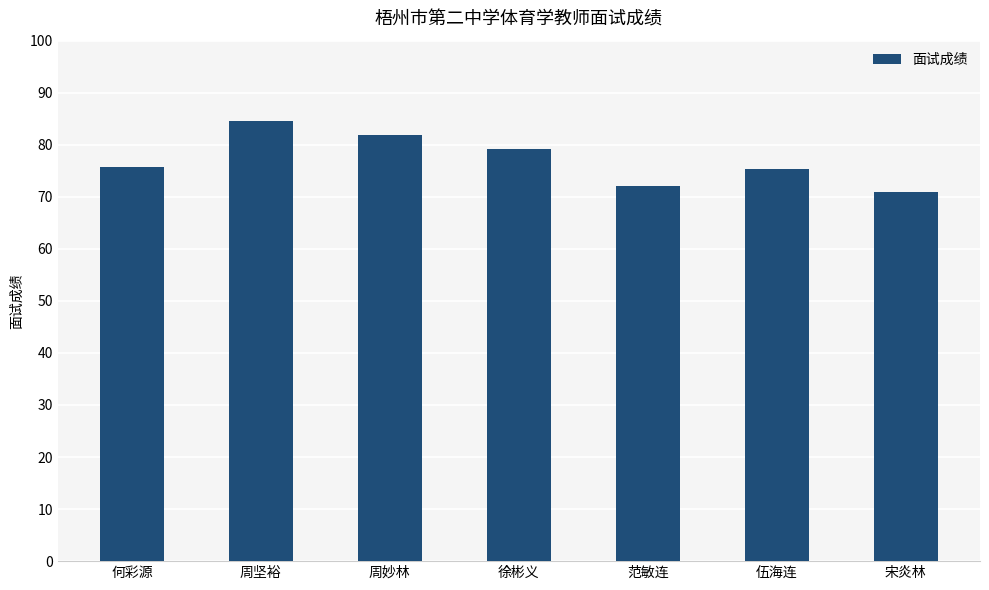

How many data points are less than 75?

2